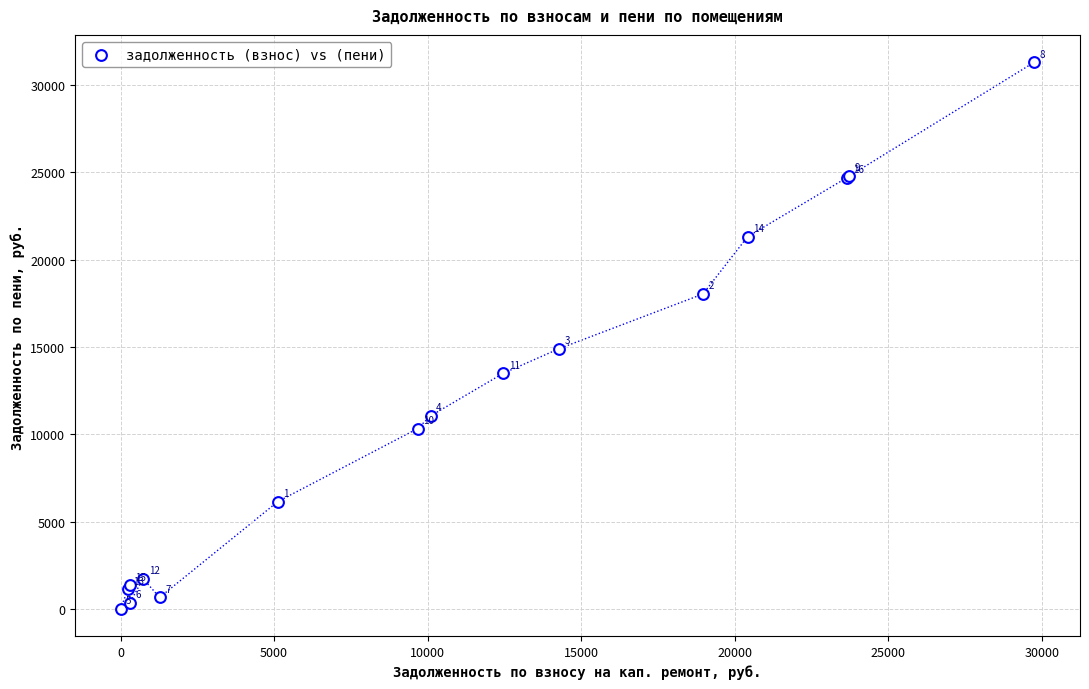

What Y value in the scatter plot is closest to 15654?

14894.9